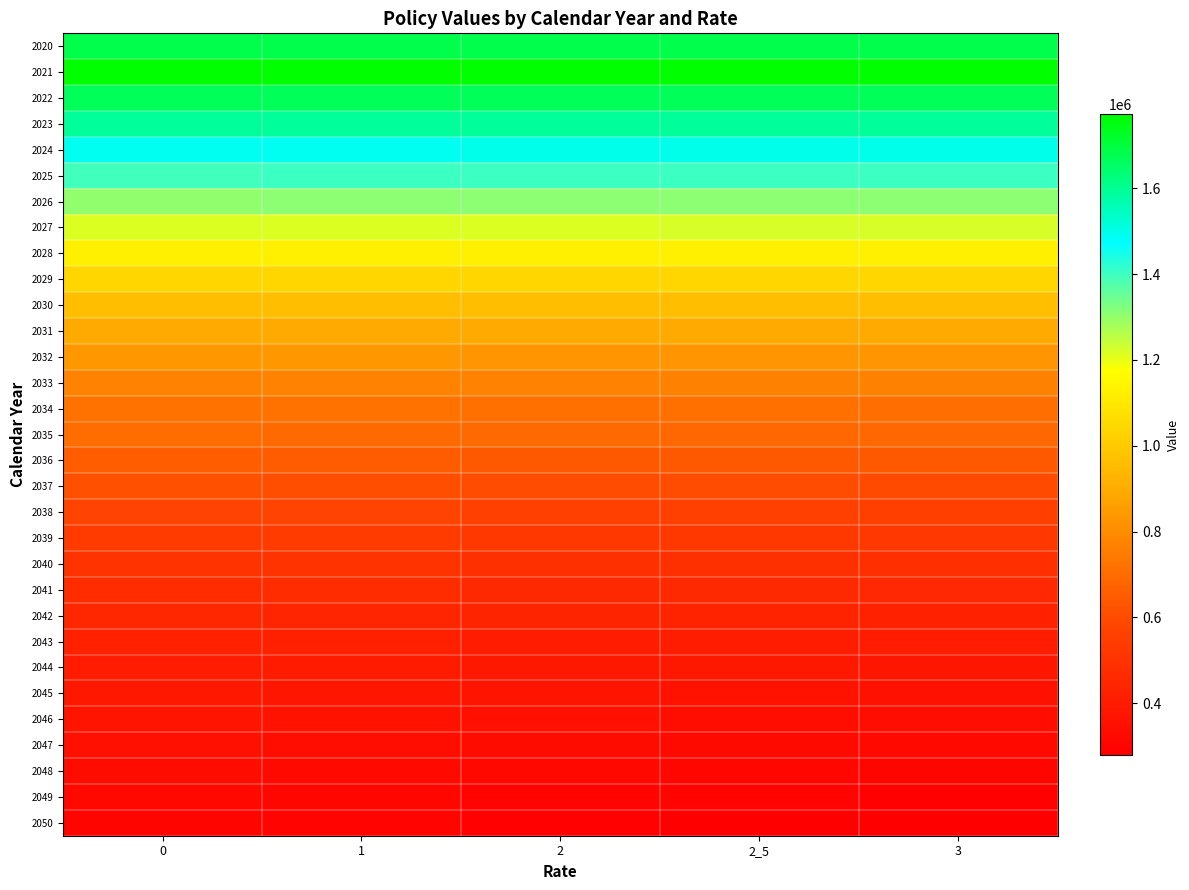

Reading left to right, extract all data points from this chart.

2020: 0=1680429.2	1=1680429.2	2=1680429.2	2_5=1680429.2	3=1680429.2
2021: 0=1773671.2	1=1773671.2	2=1773671.2	2_5=1773671.2	3=1773671.2
2022: 0=1666491.8	1=1666491.8	2=1666491.8	2_5=1666491.8	3=1666491.8
2023: 0=1590559.6	1=1590573.2	2=1590584.8	2_5=1590639.3	3=1590658.8
2024: 0=1493116.0	1=1493285.8	2=1493458.7	2_5=1493764.9	3=1493938.6
2025: 0=1399815.0	1=1400596.4	2=1400646.3	2_5=1401196.3	3=1401764.3
2026: 0=1305985.5	1=1306717.2	2=1307269.1	2_5=1307814.9	3=1308653.3
2027: 0=1217250.7	1=1217848.7	2=1218650.4	2_5=1219424.0	3=1220127.0
2028: 0=1125614.4	1=1125798.9	2=1126218.6	2_5=1126836.8	3=1127243.5
2029: 0=1039716.2	1=1039536.6	2=1039431.4	2_5=1039860.6	3=1039887.4
2030: 0=965924.9	1=965330.8	2=964531.1	2_5=964673.1	3=964234.6
2031: 0=896693.6	1=895668.7	2=894246.6	2_5=894089.8	3=893207.4
2032: 0=835056.6	1=833646.8	2=831539.0	2_5=831033.4	3=829760.8
2033: 0=774204.9	1=772407.6	2=769634.8	2_5=768821.1	3=767175.4
2034: 0=719644.8	1=717438.3	2=714006.8	2_5=712903.6	3=710795.9
2035: 0=701097.2	1=698322.5	2=693633.2	2_5=691989.7	3=689047.9
2036: 0=654853.4	1=651823.1	2=646404.7	2_5=644439.2	3=641098.6
2037: 0=613521.3	1=610287.5	2=604198.9	2_5=601998.9	3=598151.6
2038: 0=574338.1	1=570927.0	2=564248.8	2_5=561837.3	3=557539.1
2039: 0=539490.1	1=535909.2	2=528664.6	2_5=526084.7	3=521296.4
2040: 0=506410.0	1=502693.9	2=494744.5	2_5=491897.9	3=486659.2
2041: 0=476966.1	1=473114.5	2=464328.3	2_5=461247.8	3=455563.9
2042: 0=450443.8	1=446321.7	2=436655.5	2_5=433693.7	3=427524.4
2043: 0=426668.3	1=422290.9	2=411924.7	2_5=409130.6	3=402489.7
2044: 0=405031.2	1=400141.1	2=389352.4	2_5=386645.6	3=379757.2
2045: 0=385064.3	1=379738.5	2=368549.2	2_5=365920.2	3=358866.8
2046: 0=366781.6	1=361020.3	2=349764.5	2_5=347033.5	3=340056.4
2047: 0=349333.1	1=343572.7	2=332391.8	2_5=329562.3	3=322854.2
2048: 0=333280.3	1=327389.7	2=316243.5	2_5=313377.5	3=306944.1
2049: 0=318621.2	1=312660.1	2=301501.4	2_5=298545.0	3=292499.6
2050: 0=304641.6	1=298549.2	2=287491.6	2_5=284472.5	3=278870.3